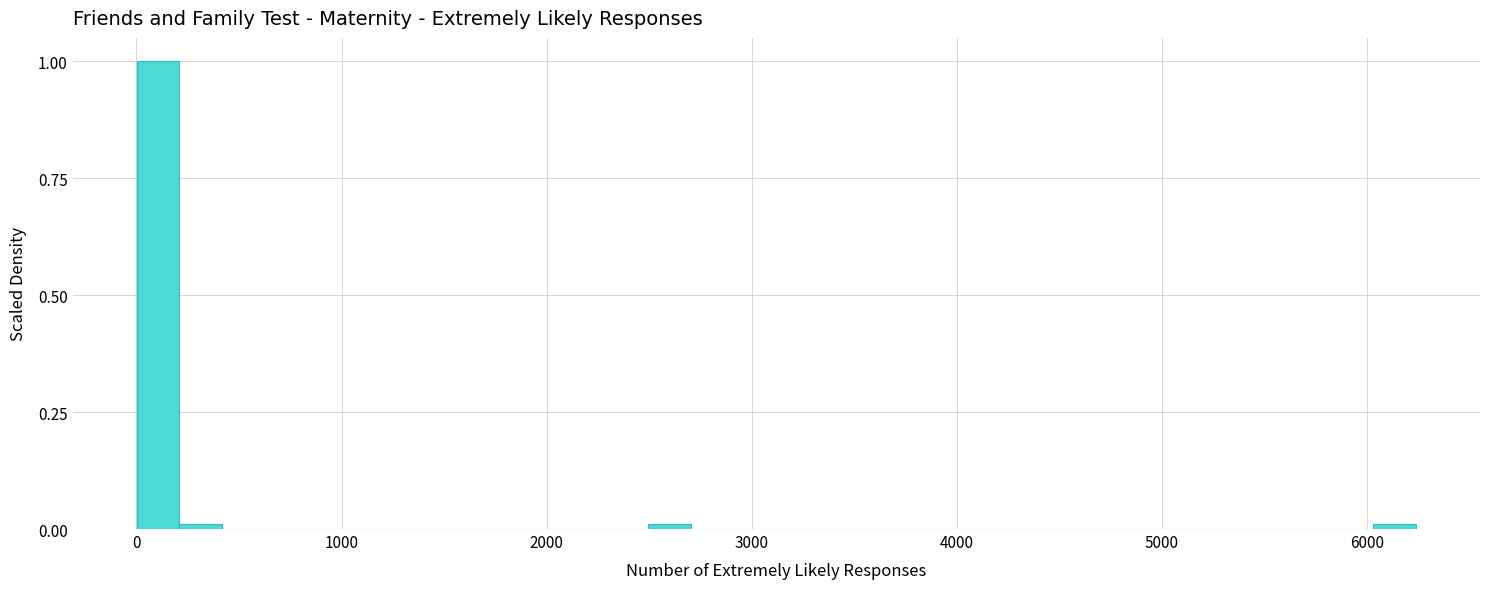

Around what value on the x-axis is the tallest bar? Give the approximate position of its centre, as read against the axis.

100